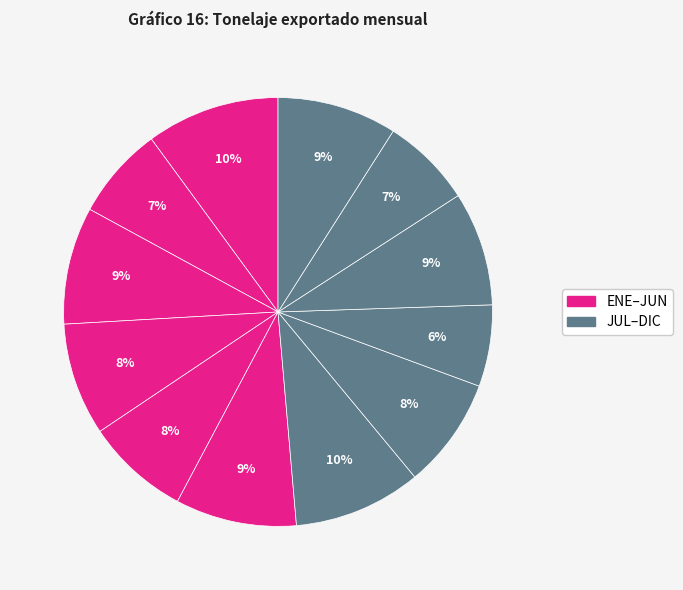

How many slices are in this pie chart?

12